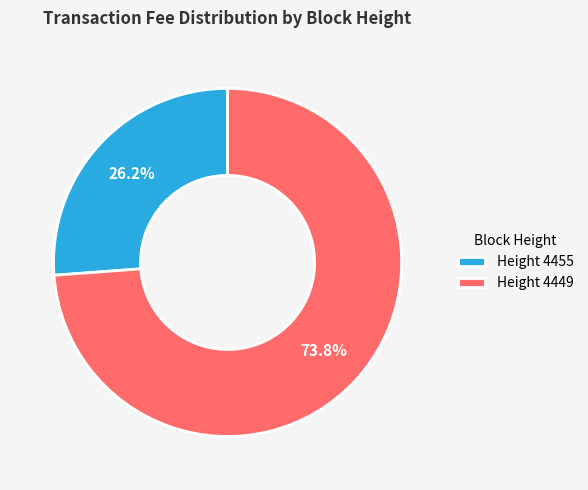

Is there any slice that represents more than half of the pie?

Yes